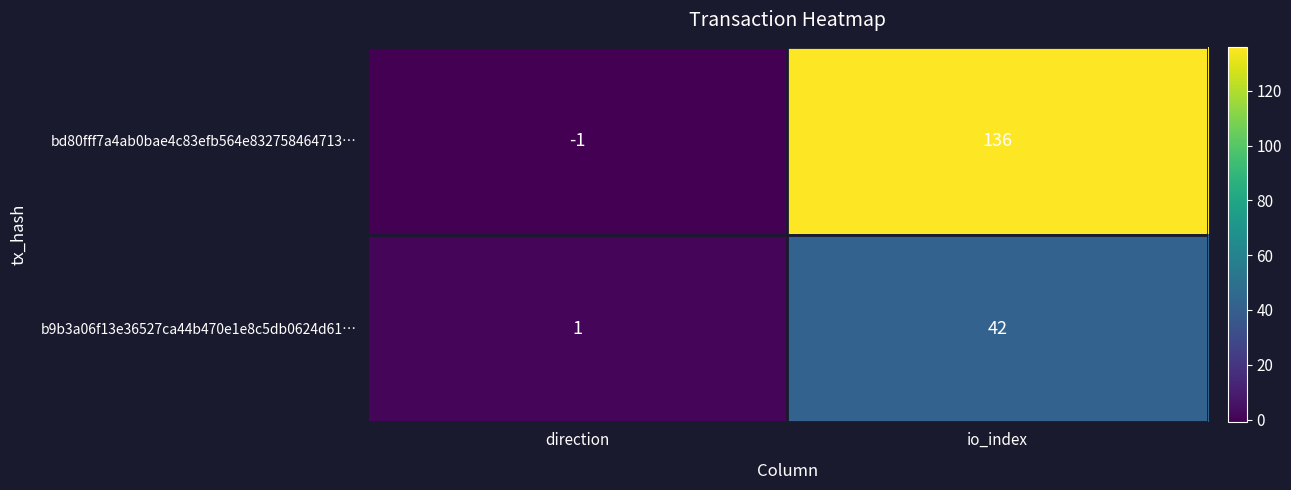

Reading left to right, transcribe all the data shown in this chart.

bd80fff7a4ab0bae4c83efb564e832758464713…: direction=-1	io_index=136
b9b3a06f13e36527ca44b470e1e8c5db0624d61…: direction=1	io_index=42